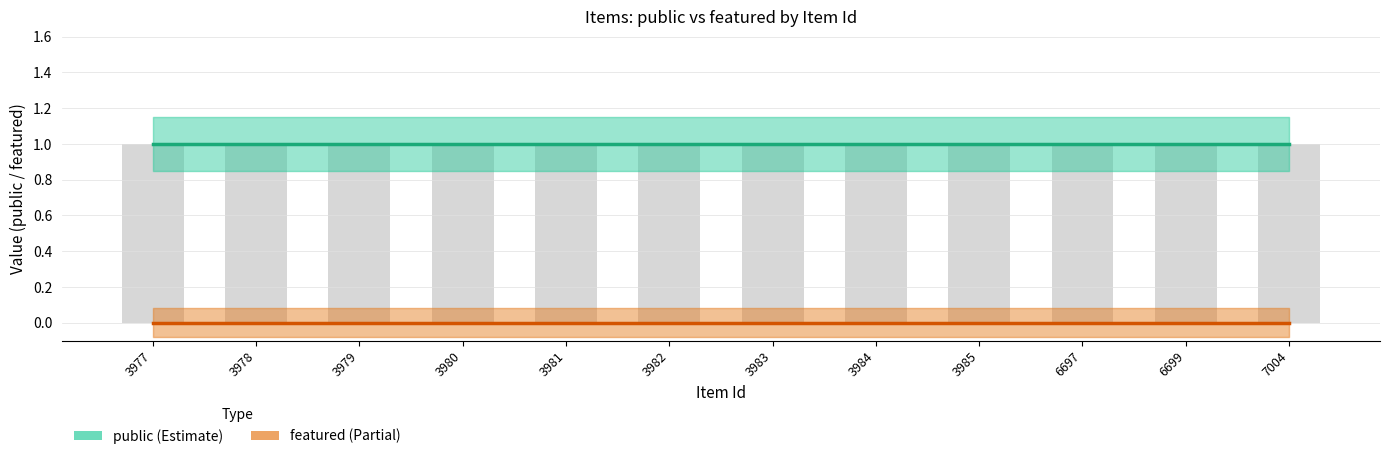

What is the spread (max minus min) of values at 3984?

1